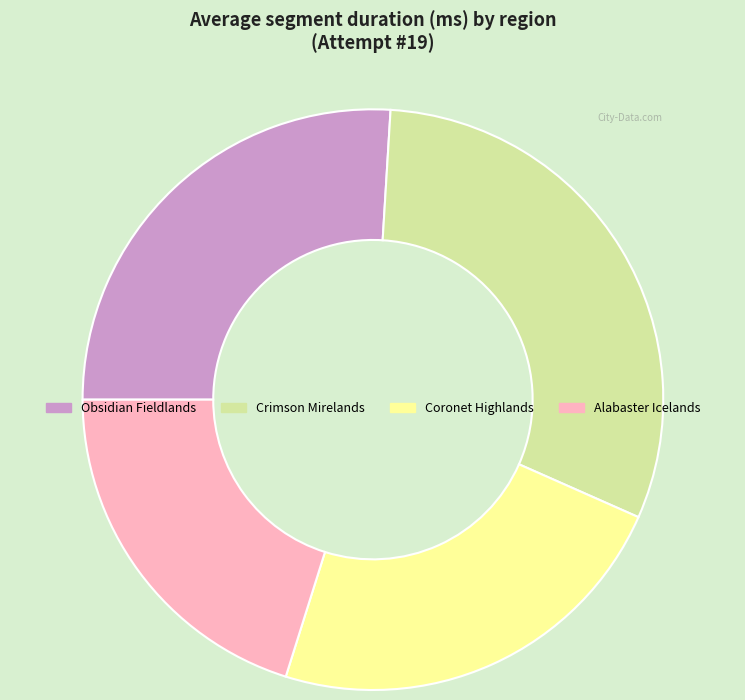

True or false: Coronet Highlands accounts for 15% of the total.

False